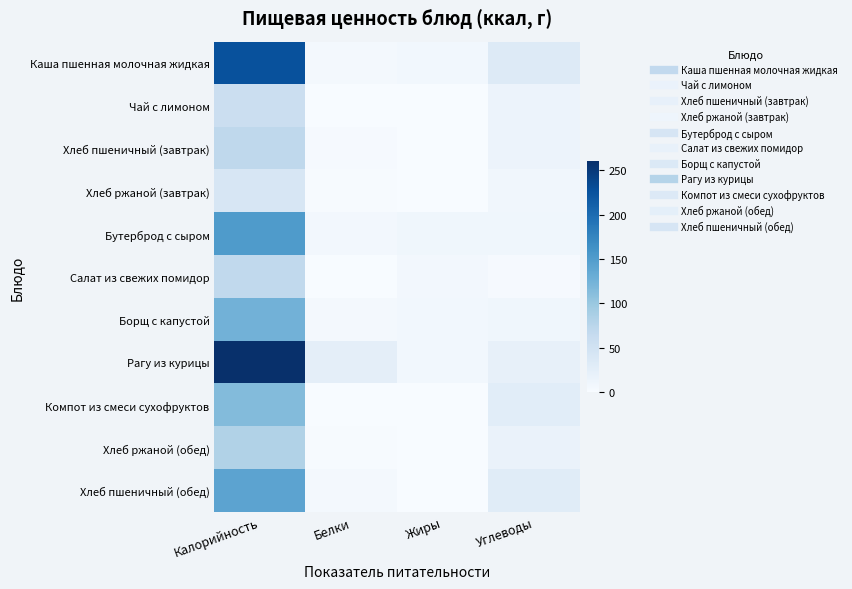

At Белки, list the series in order from largest to smallest.

Рагу из курицы, Бутерброд с сыром, Каша пшенная молочная жидкая, Борщ с капустой, Хлеб пшеничный (обед), Хлеб пшеничный (завтрак), Хлеб ржаной (обед), Хлеб ржаной (завтрак), Салат из свежих помидор, Компот из смеси сухофруктов, Чай с лимоном